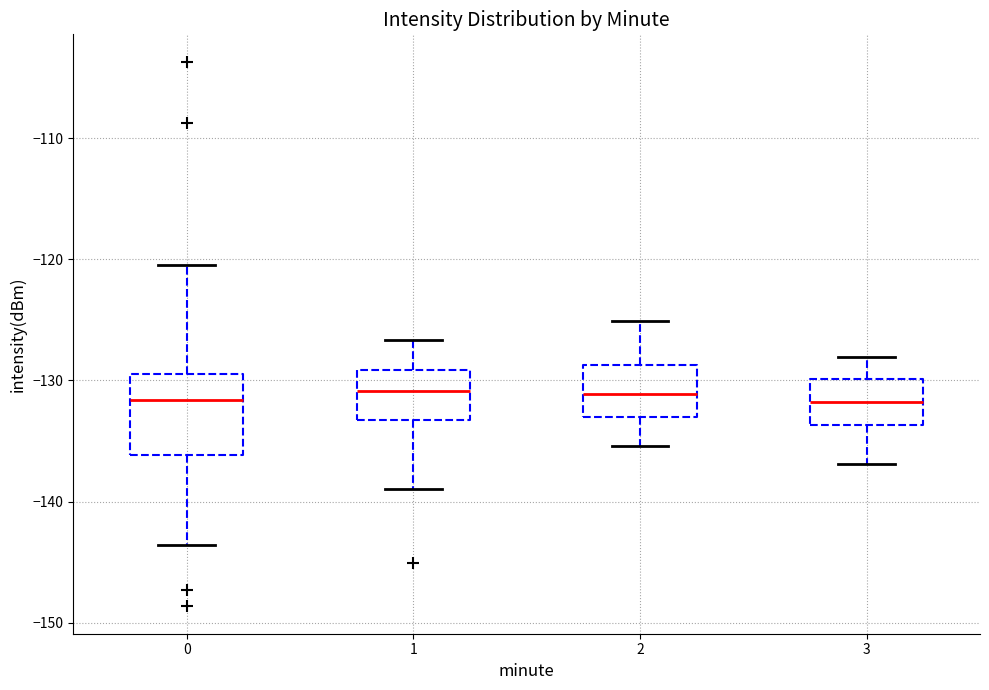

Reading left to right, read every box against the y-axis: the position of its median line, the range the box covers, and the ends of its whiskers. The values are not printed on the chart, so give them approximately, as read against the axis.

0: median -132, box -136 to -129, whiskers -144 to -120
1: median -131, box -133 to -129, whiskers -139 to -127
2: median -131, box -133 to -129, whiskers -135 to -125
3: median -132, box -134 to -130, whiskers -137 to -128